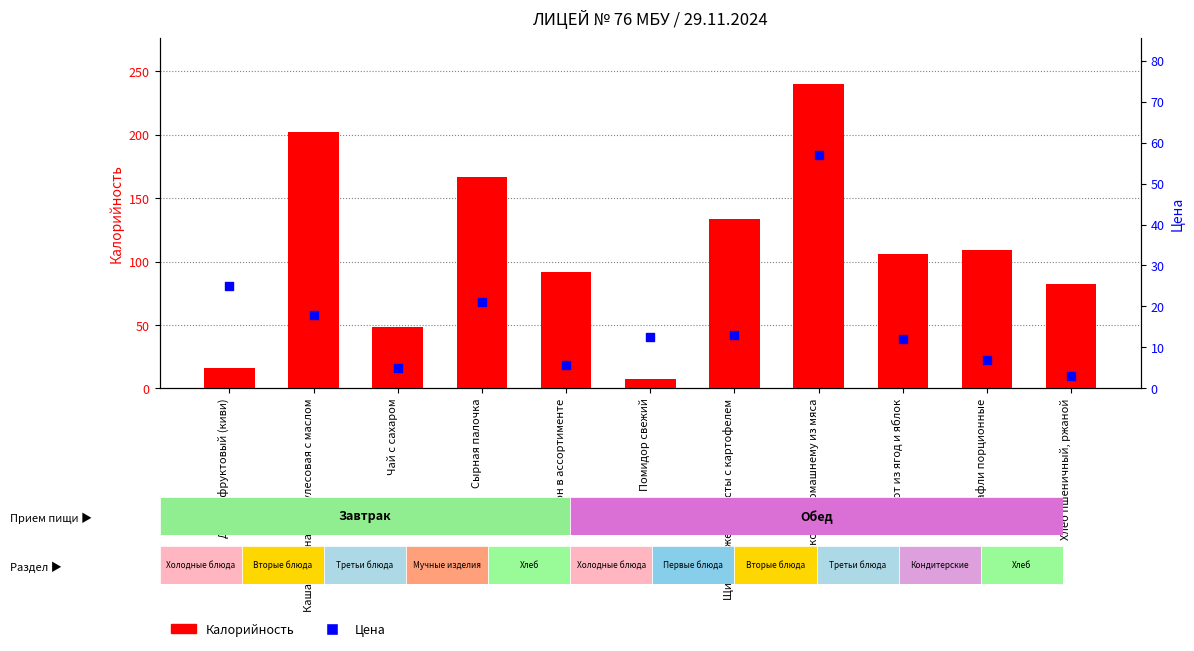

What is the total value across all series at Батон в ассортименте?

97.5